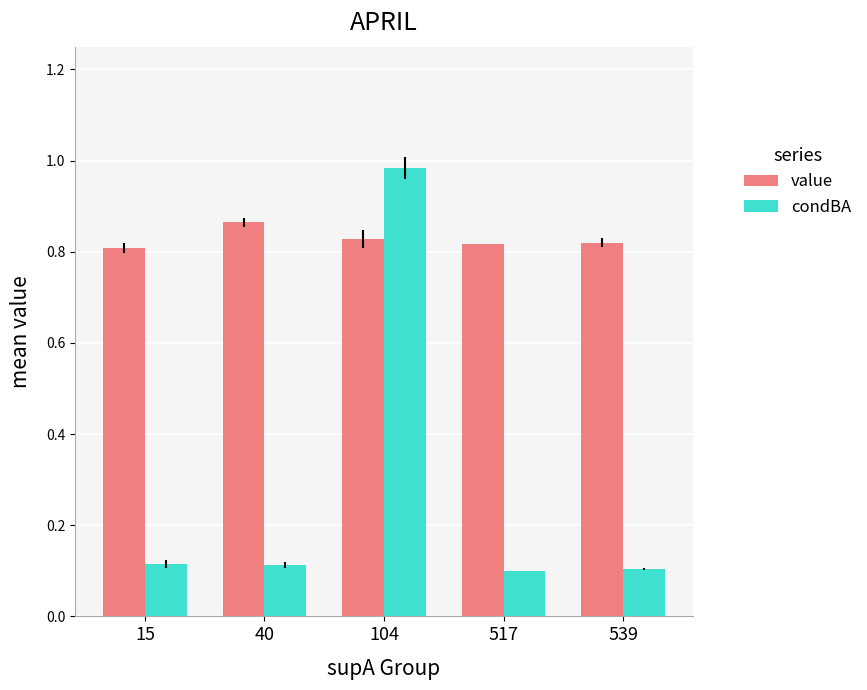

What is the average value of the condBA series?

0.3